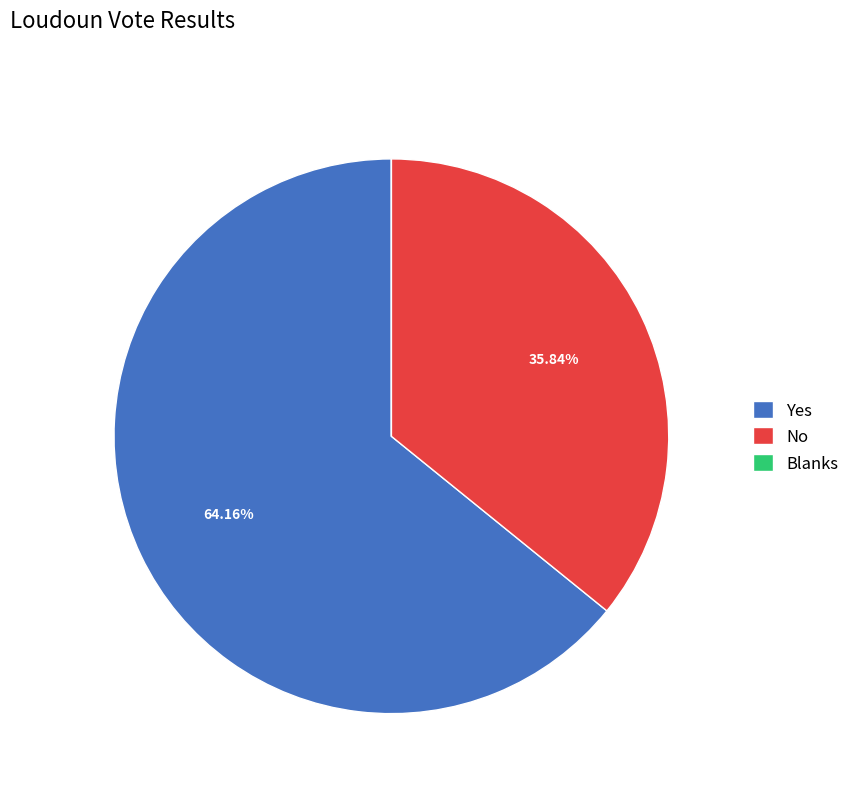

Which slice represents more than half of the pie?

Yes